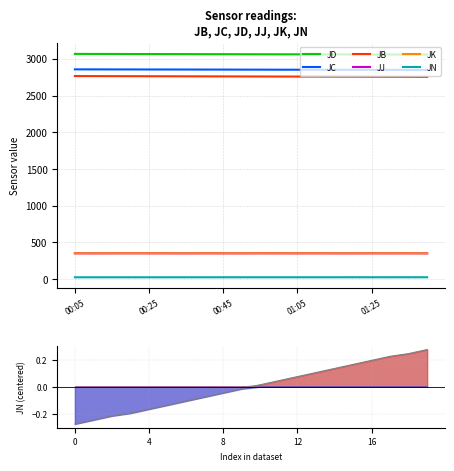

What is the difference between the second highest and minimum values in the JB series?

10.9